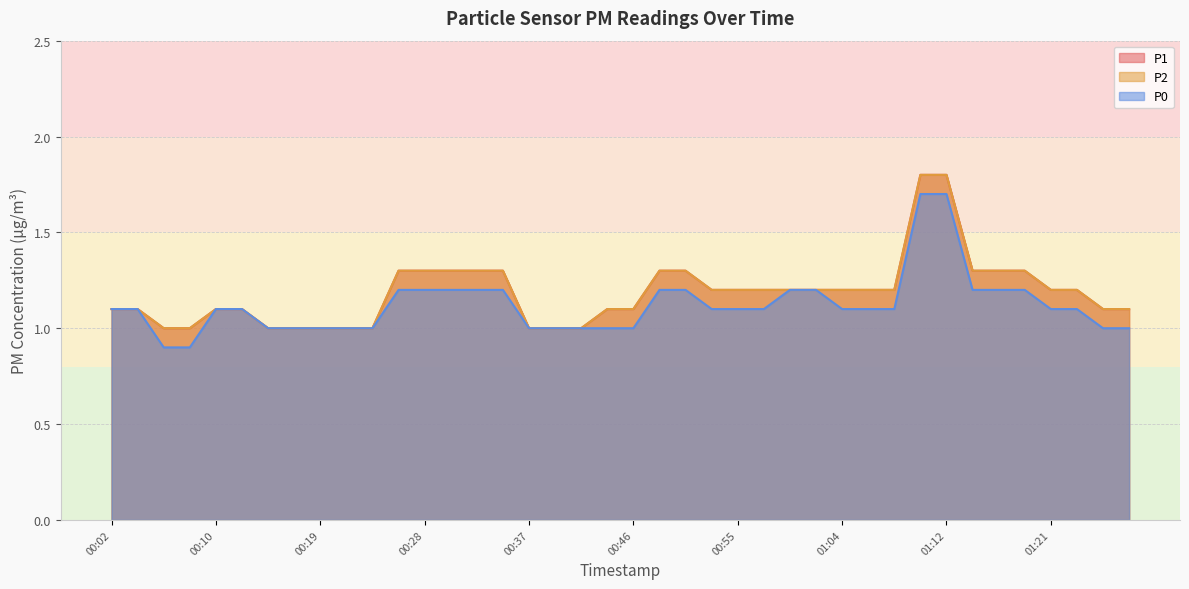

How many categories are shown in the chart?

40